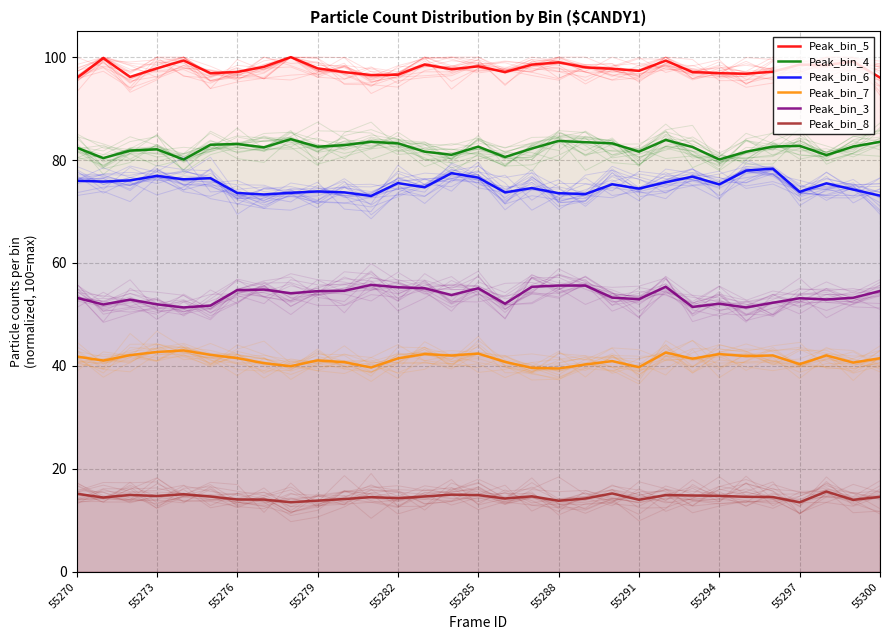

Rank the series at 55273 from highest to lowest value.

Peak_bin_5, Peak_bin_4, Peak_bin_6, Peak_bin_3, Peak_bin_7, Peak_bin_8